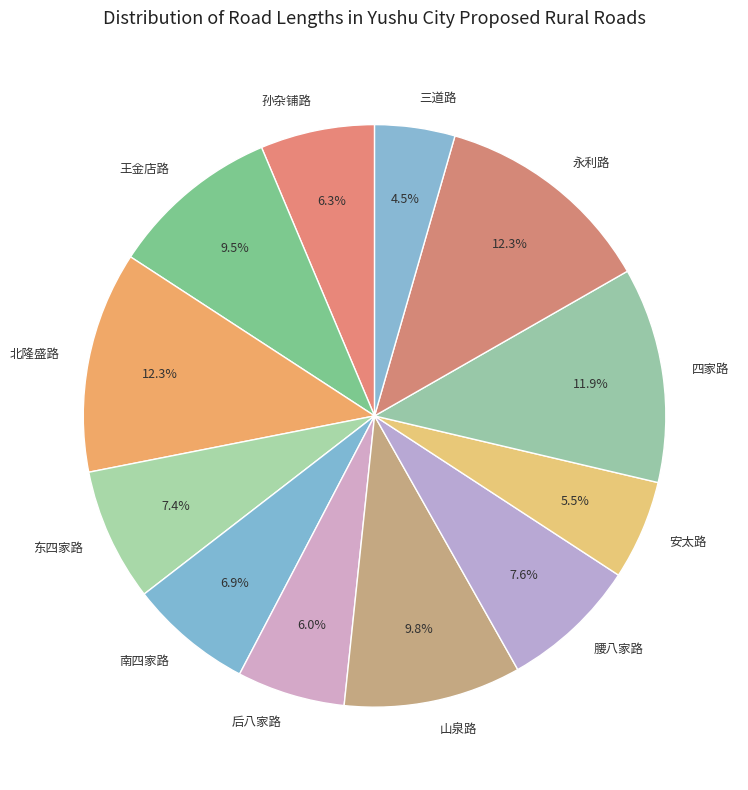

Combined, do 孙杂铺路 and 王金店路 account for over 50%?

No